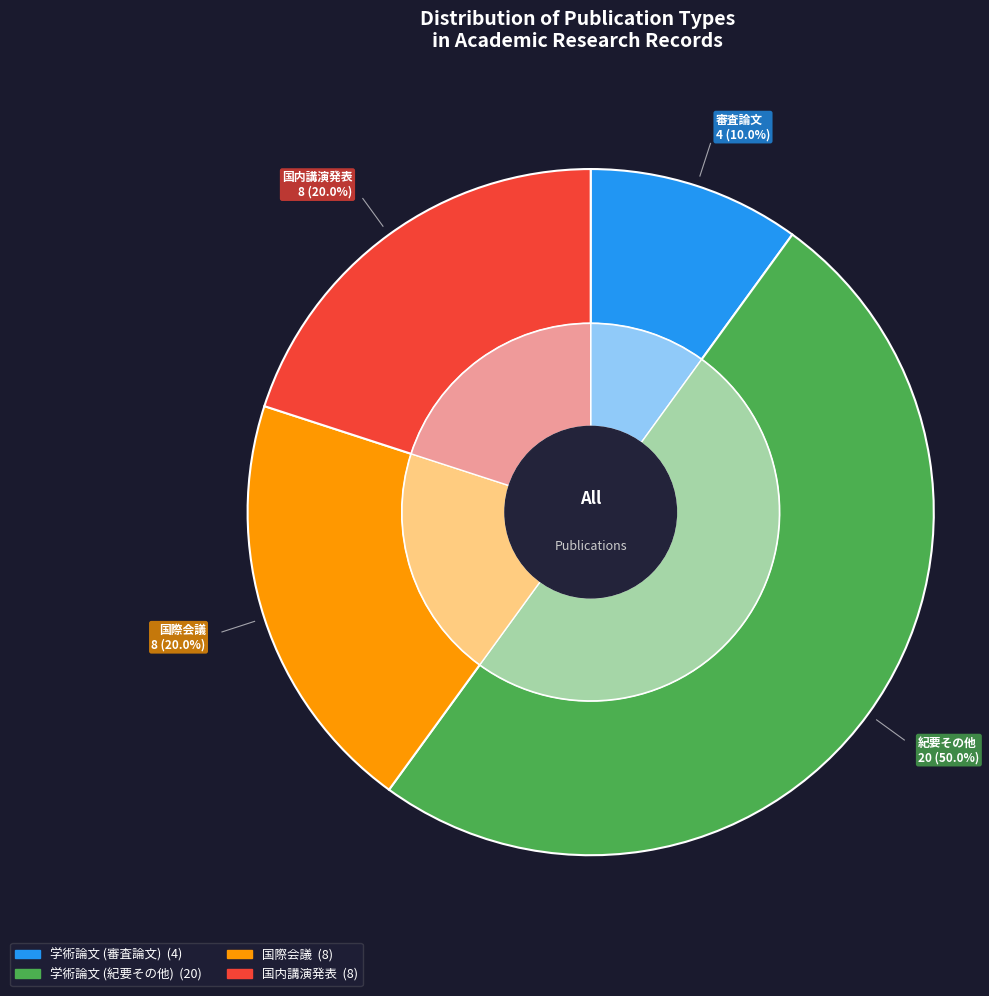

What percentage is the 国内講演発表 slice, to the nearest percent?

20%